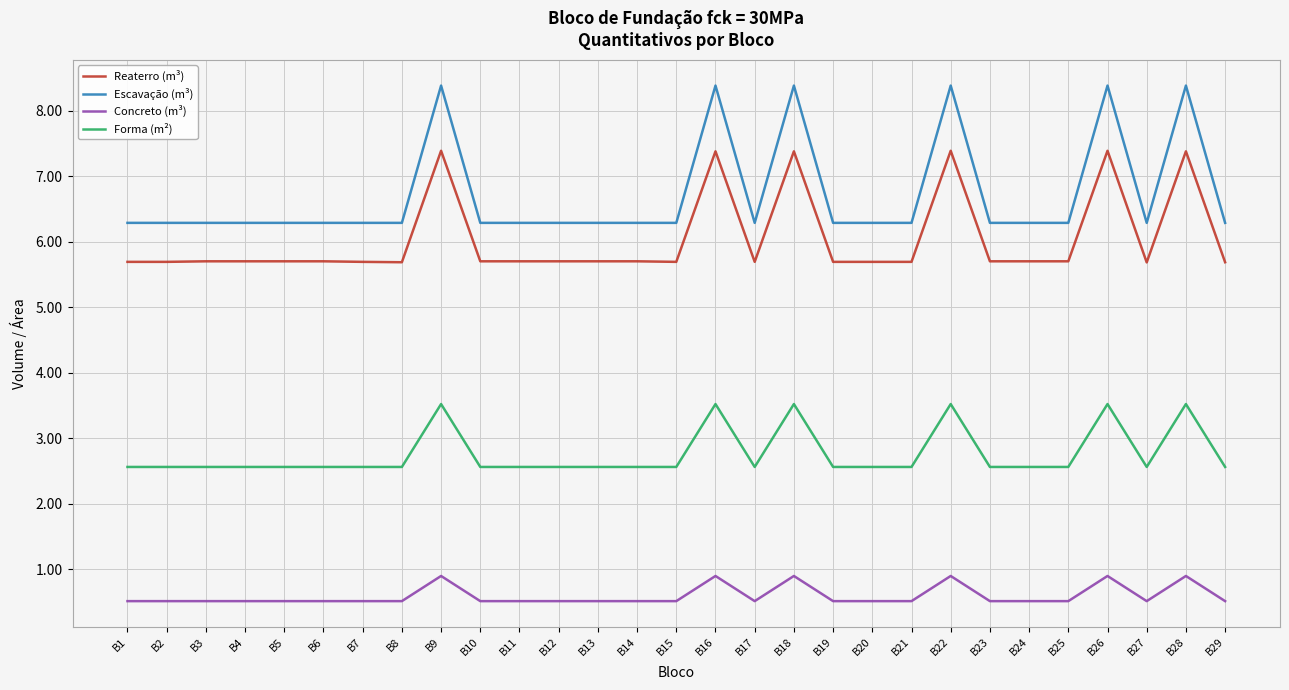

List the series in order of their peak value, highest first.

Escavação (m³), Reaterro (m³), Forma (m²), Concreto (m³)